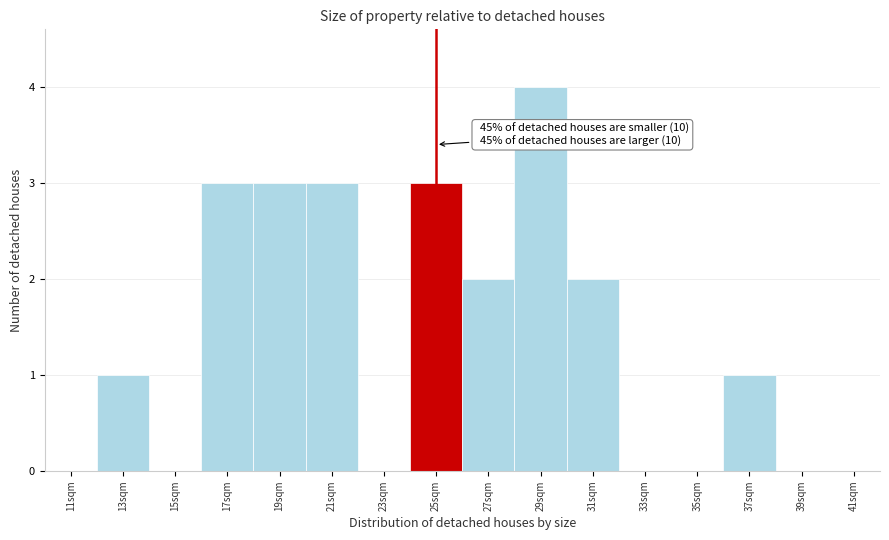

Which range on the x-axis has the tallest bar?

28 to 30